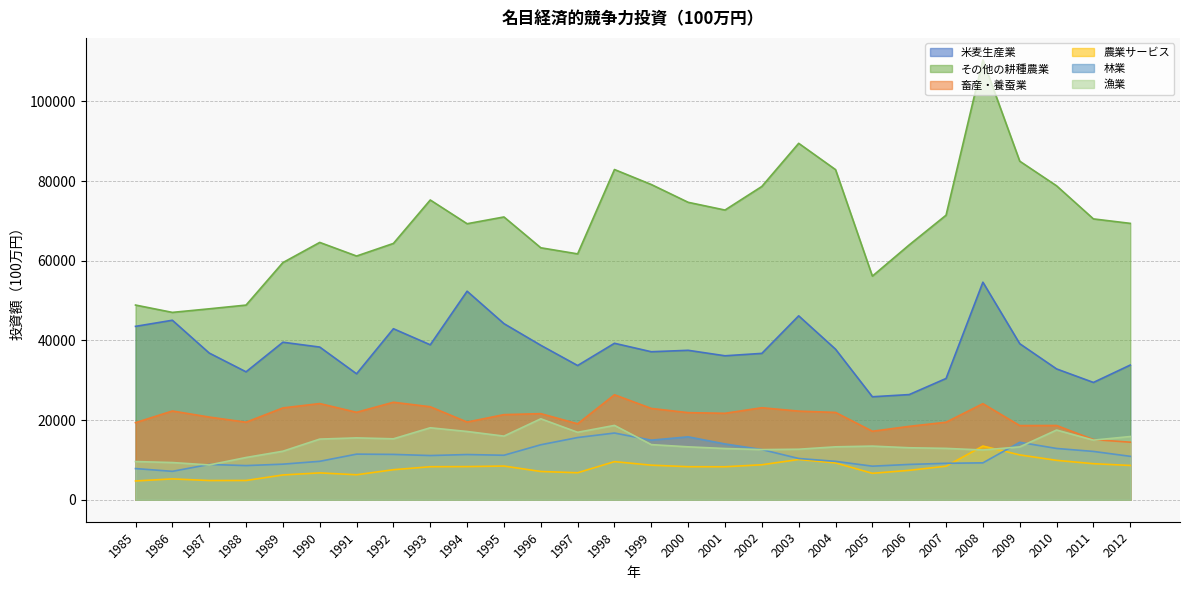

Which label corresponds to the largest value in the chart?

2008